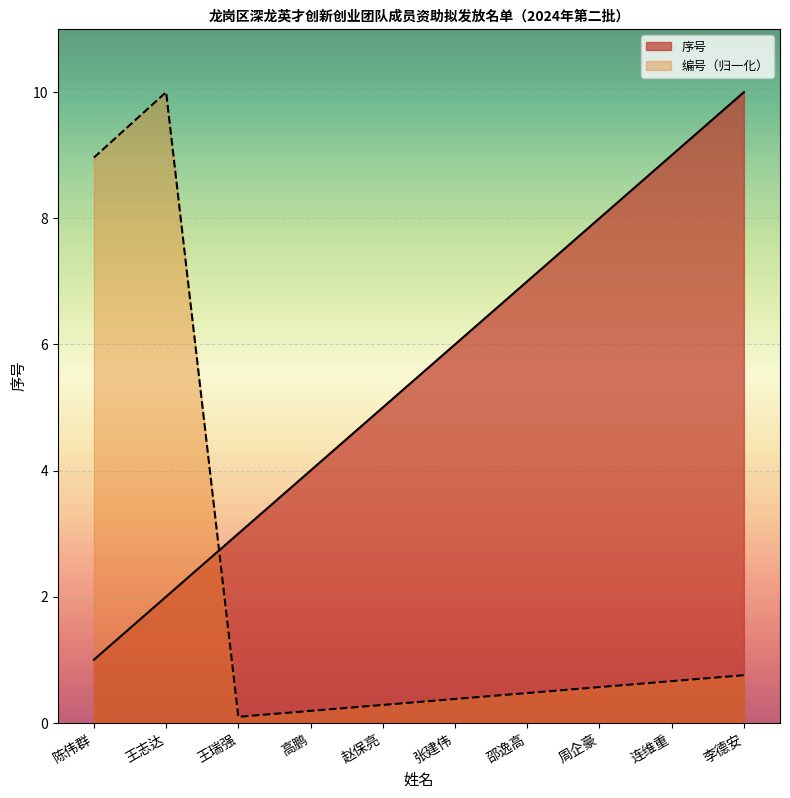

What is the label of the 9th point from the right?

王志达